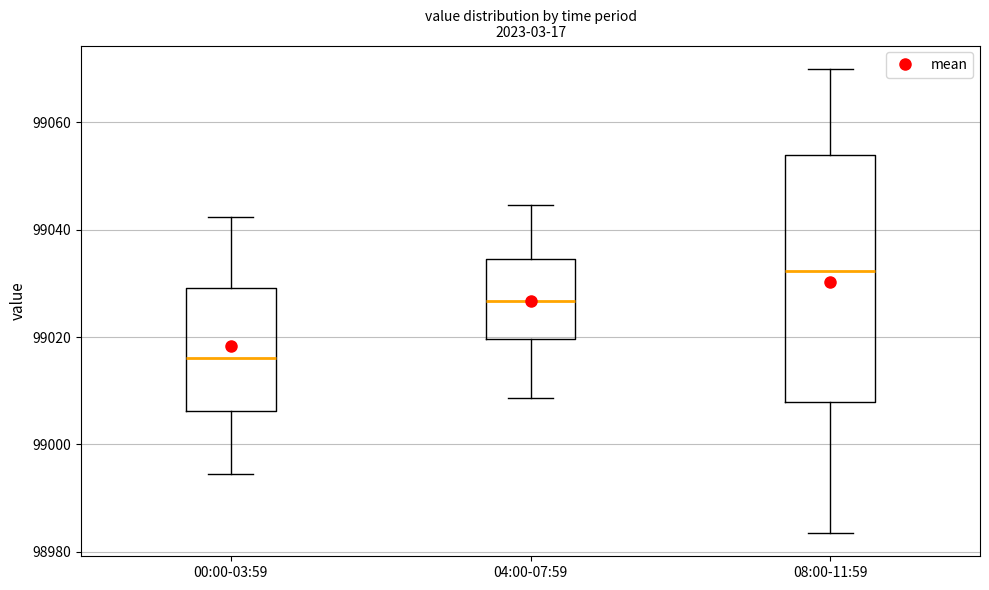

Comparing the boxes themselves (not the whiskers), which one is the tallest?

08:00-11:59